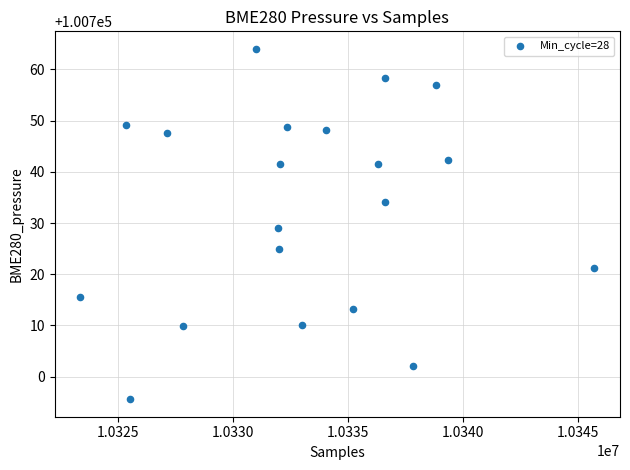

What is the range of X values (max minus min)?

22364.0